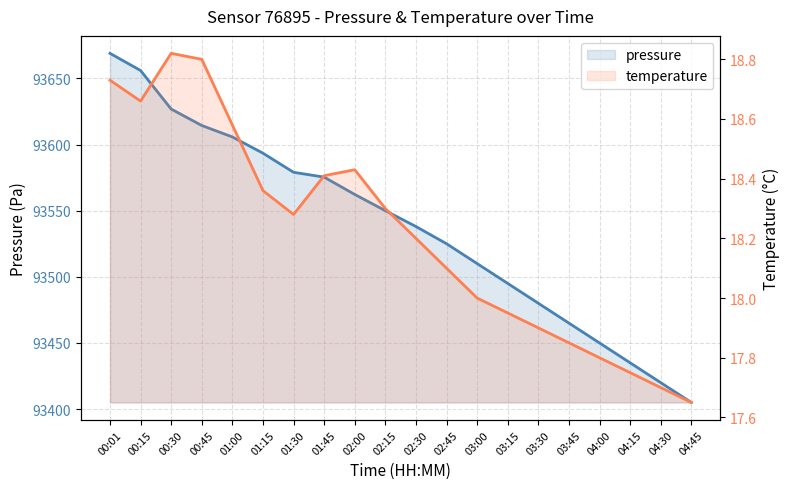

Is the value of temperature at 01:45 greater than the value of pressure at 00:01?

No